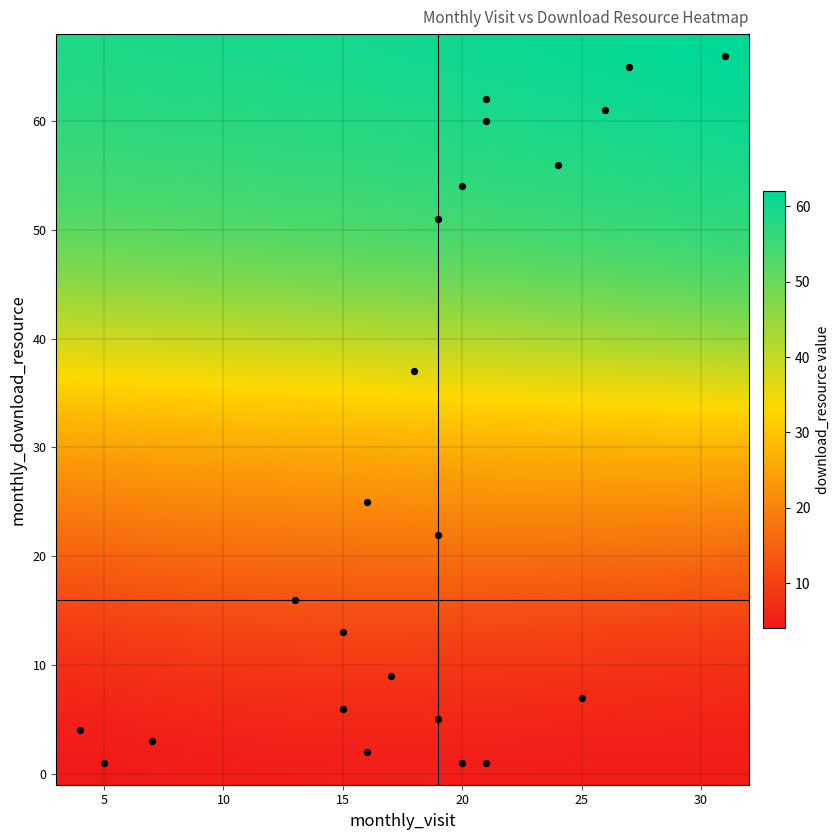

What is the range of X values (max minus min)?

27